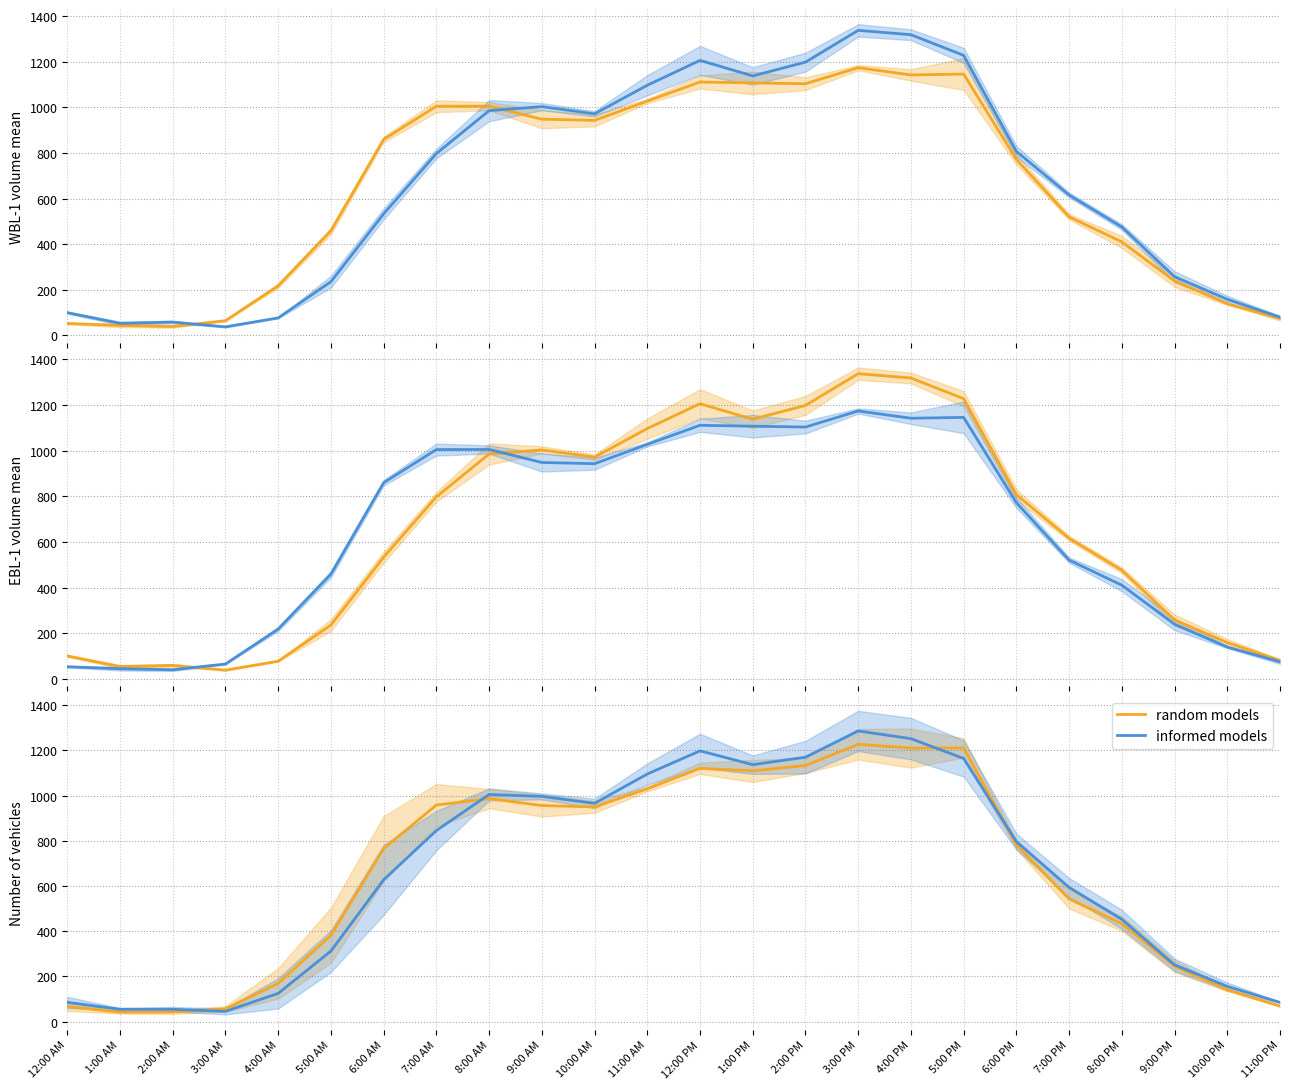

In informed models, how many points are higher than both neighbors (excluding endpoints)?

3